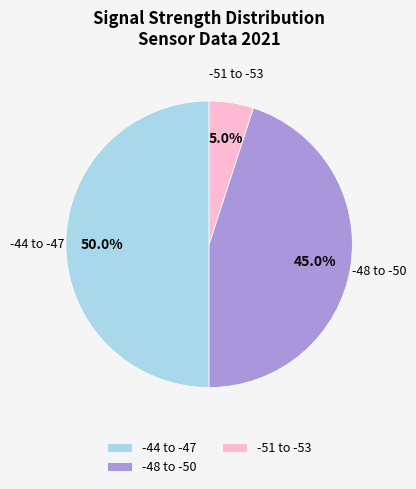

Which slice is the largest?

-44 to -47